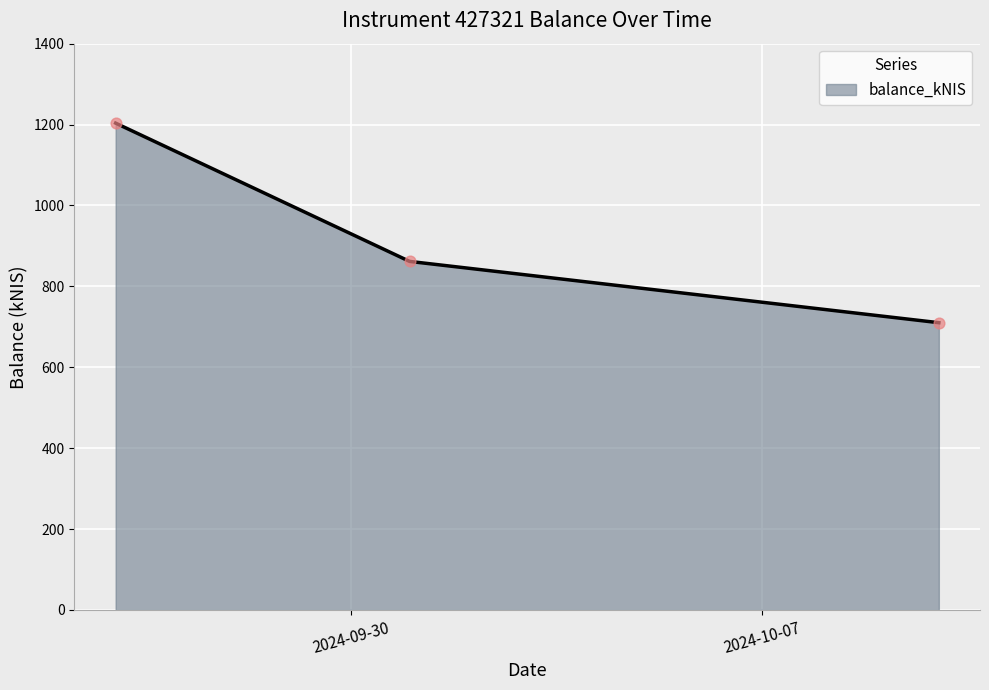

What is the difference between the maximum and minimum values?

493.3